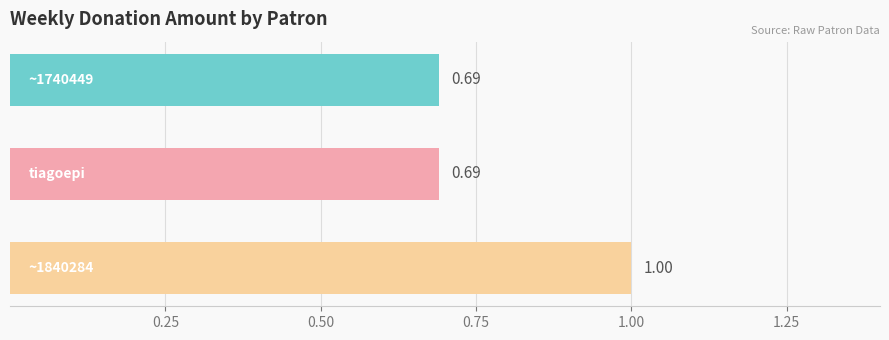

What is the difference between the maximum and second lowest values?

0.3